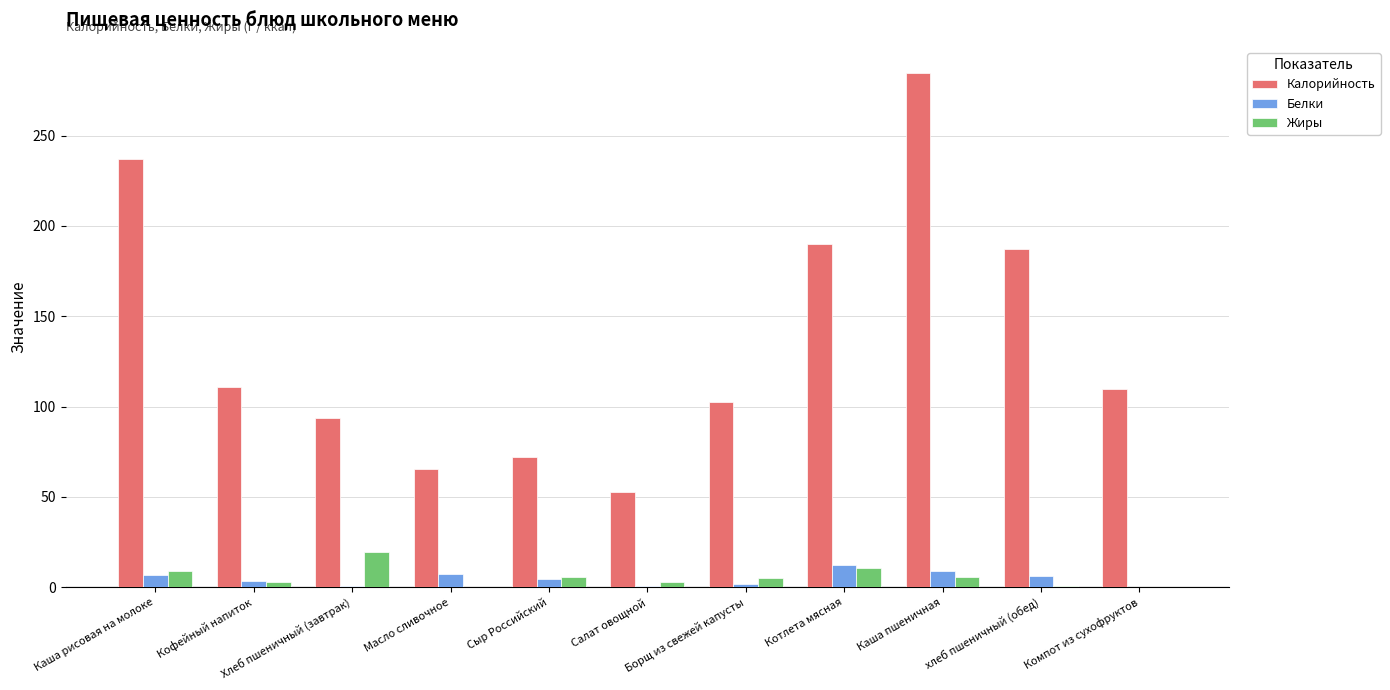

Which series has the largest range (max minus min)?

Калорийность